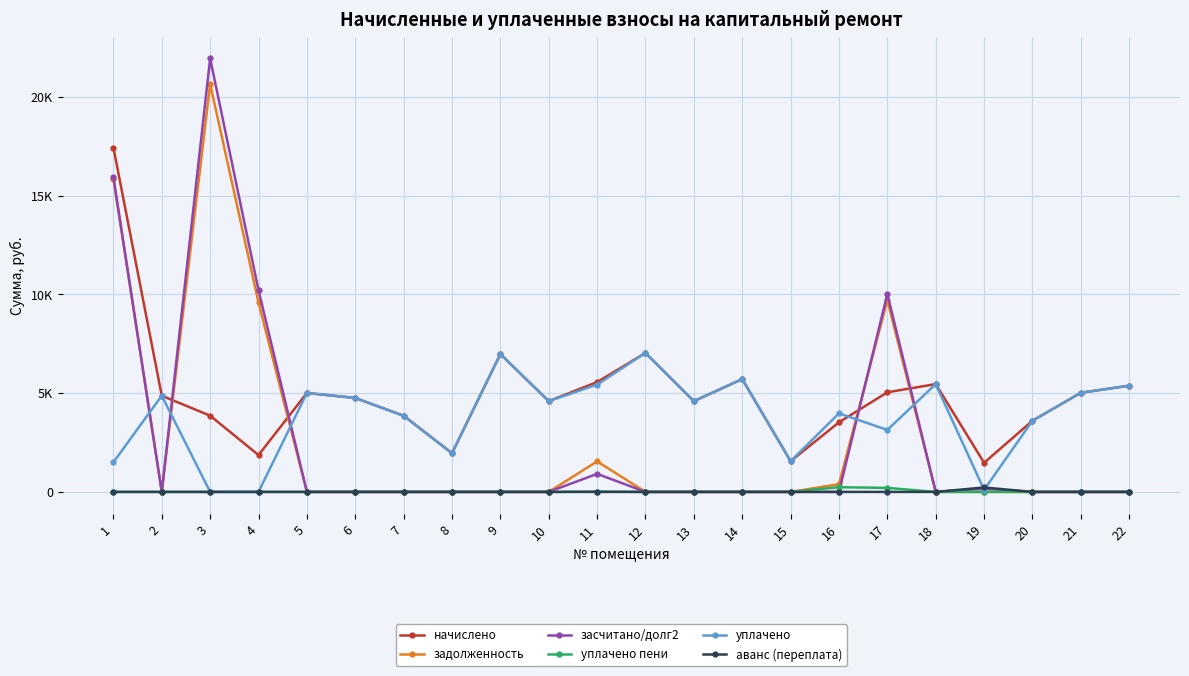

Reading left to right, extract all data points from this chart.

начислено: 1=17442.8	2=4873.0	3=3859.2	4=1866.2	5=5011.2	6=4757.7	7=3859.2	8=1958.4	9=6981.1	10=4596.3	11=5564.2	12=7038.7	13=4596.5	14=5713.9	15=1555.2	16=3525.1	17=5045.8	18=5460.5	19=1474.6	20=3605.8	21=5022.7	22=5379.8
задолженность: 1=15864.6	2=0.0	3=20666.2	4=9593.8	5=0.0	6=0.0	7=0.0	8=0.0	9=0.0	10=0.0	11=1545.6	12=0.0	13=0.0	14=0.0	15=0.0	16=391.7	17=9715.7	18=0.0	19=0.0	20=0.0	21=0.0	22=0.0
засчитано/долг2: 1=15942.8	2=0.0	3=21952.5	4=10215.9	5=0.0	6=0.0	7=0.0	8=0.0	9=0.0	10=0.0	11=914.2	12=0.0	13=0.0	14=0.0	15=0.0	16=0.0	17=10023.8	18=0.0	19=163.8	20=0.0	21=0.0	22=0.0
уплачено пени: 1=0.0	2=0.0	3=0.0	4=0.0	5=0.0	6=0.0	7=0.0	8=0.0	9=0.0	10=0.0	11=16.4	12=0.0	13=0.0	14=0.0	15=0.0	16=238.2	17=202.8	18=0.0	19=0.0	20=0.0	21=0.0	22=0.0
уплачено: 1=1500.0	2=4873.0	3=0.0	4=0.0	5=5011.2	6=4757.7	7=3850.6	8=1958.4	9=6981.1	10=4596.3	11=5435.3	12=7040.6	13=4596.5	14=5713.9	15=1555.2	16=3978.8	17=3138.8	18=5460.5	19=103.1	20=3605.8	21=5022.7	22=5379.8
аванс (переплата): 1=0.0	2=0.0	3=0.0	4=0.0	5=0.0	6=0.0	7=0.0	8=0.0	9=0.0	10=0.0	11=0.0	12=0.0	13=0.0	14=0.0	15=0.0	16=0.0	17=0.0	18=0.0	19=224.5	20=0.0	21=0.0	22=0.0